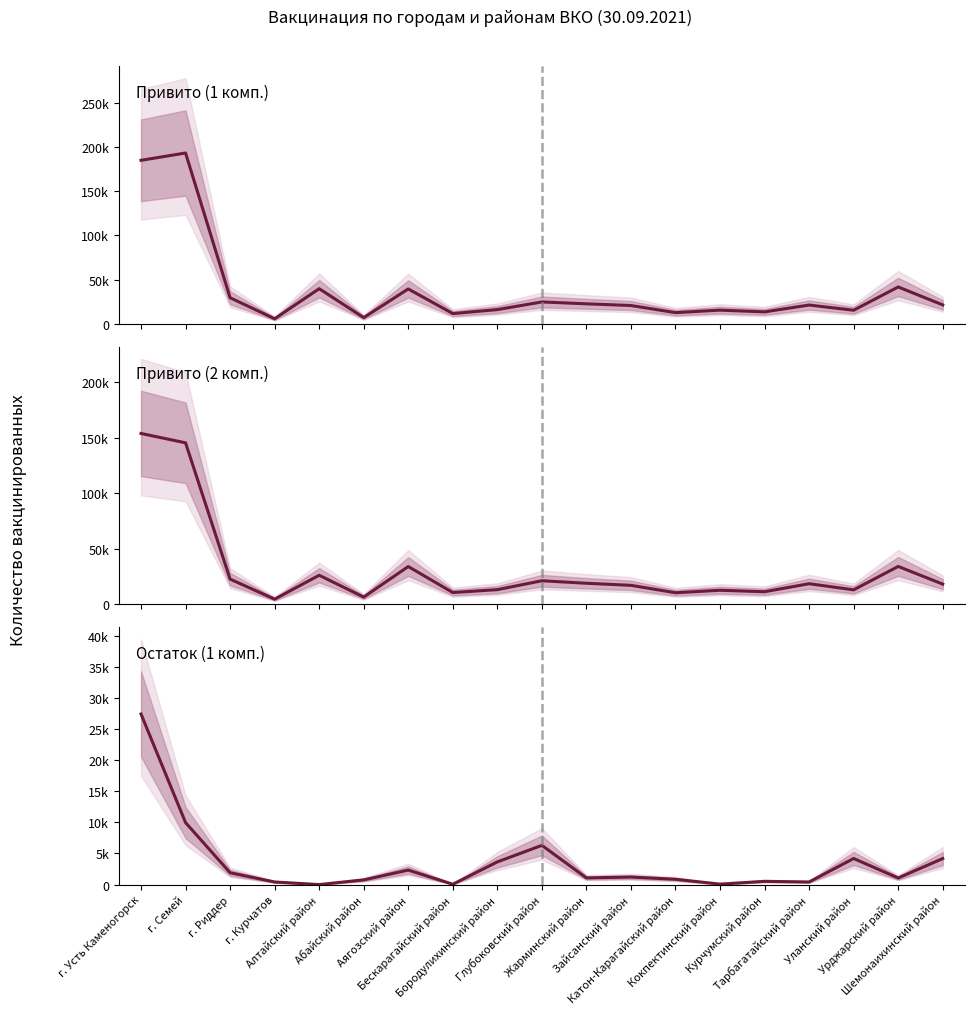

Reading left to right, transcribe all the data shown in this chart.

Привито (1 комп.): г. Усть Каменогорск=185061	г. Семей=193350	г. Риддер=29393	г. Курчатов=5562	Алтайский район=39632	Абайский район=6875	Аягозский район=39347	Бескарагайский район=11426	Бородулихинский район=15926	Глубоковский район=24608	Жарминский район=22490	Зайсанский район=20563	Катон-Карагайский район=12501	Кокпектинский район=15329	Курчумский район=13349	Тарбагатайский район=21103	Уланский район=15226	Урджарский район=41589	Шемонаихинский район=21273
Привито (2 комп.): г. Усть Каменогорск=153847	г. Семей=145395	г. Риддер=22553	г. Курчатов=4494	Алтайский район=26027	Абайский район=6349	Аягозский район=33888	Бескарагайский район=10445	Бородулихинский район=13050	Глубоковский район=21071	Жарминский район=18815	Зайсанский район=16939	Катон-Карагайский район=10273	Кокпектинский район=12492	Курчумский район=11179	Тарбагатайский район=18406	Уланский район=12880	Урджарский район=33980	Шемонаихинский район=18036
Остаток (1 комп.): г. Усть Каменогорск=27405	г. Семей=9956	г. Риддер=1901	г. Курчатов=418	Алтайский район=0	Абайский район=757	Аягозский район=2332	Бескарагайский район=56	Бородулихинский район=3645	Глубоковский район=6304	Жарминский район=1076	Зайсанский район=1209	Катон-Карагайский район=853	Кокпектинский район=74	Курчумский район=523	Тарбагатайский район=419	Уланский район=4192	Урджарский район=1057	Шемонаихинский район=4187